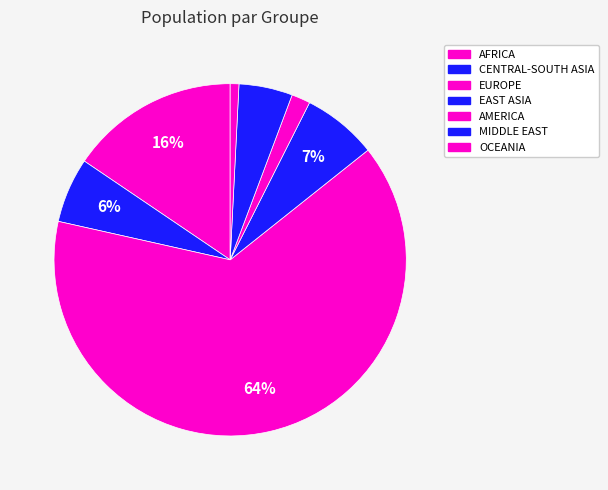

Which slice is the largest?

EUROPE